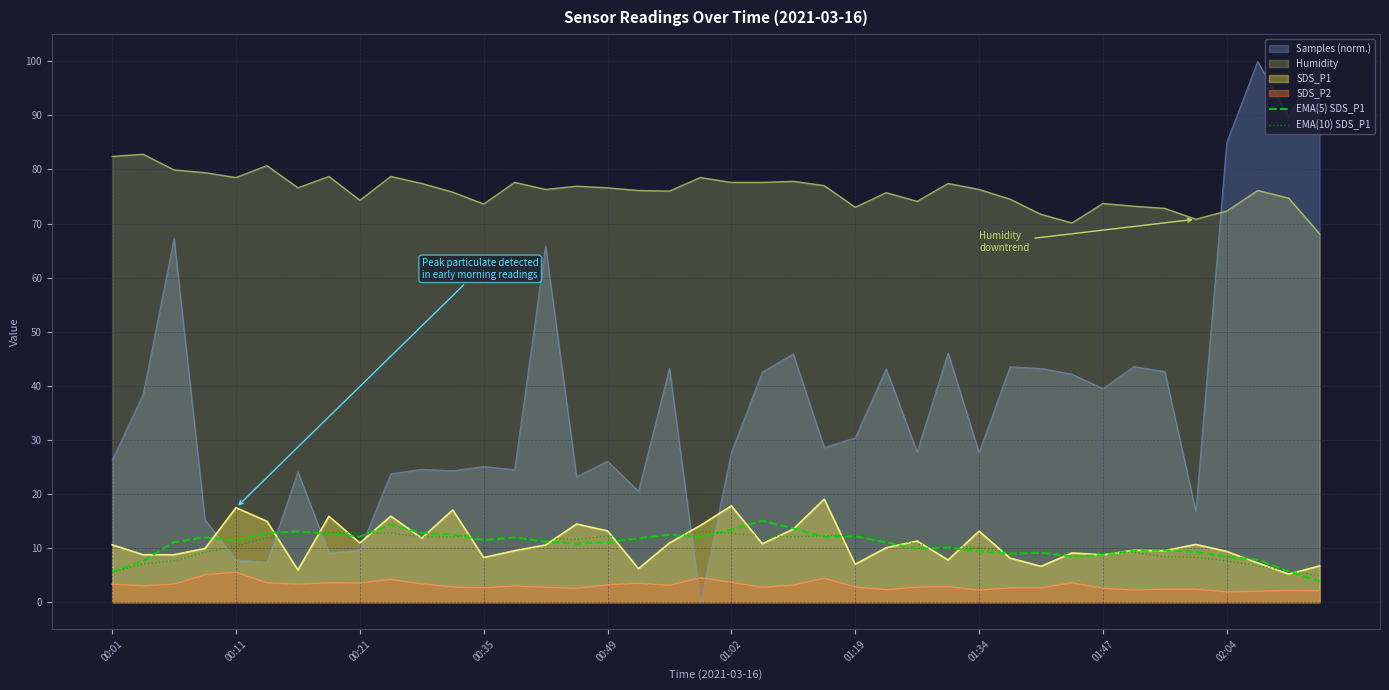

The value of EMA(10) SDS_P1 at 00:11 is 10.3. True or false?

True